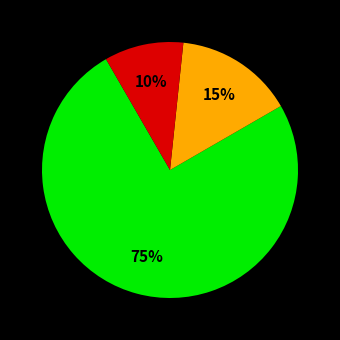

To the nearest percent, what is the average slice percentage?

33%